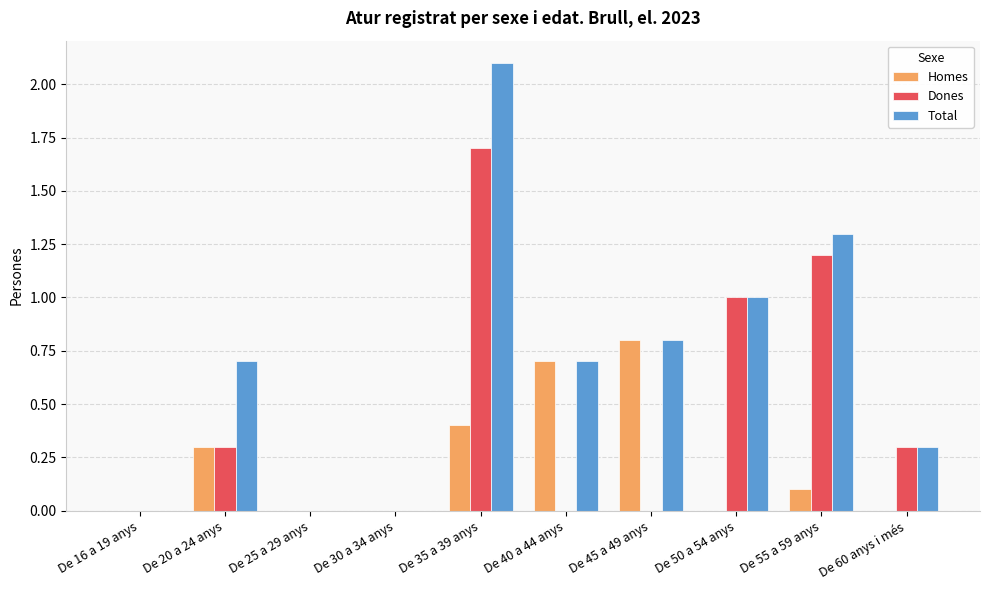

Reading left to right, extract all data points from this chart.

Homes: 0.0	0.3	0.0	0.0	0.4	0.7	0.8	0.0	0.1	0.0
Dones: 0.0	0.3	0.0	0.0	1.7	0.0	0.0	1.0	1.2	0.3
Total: 0.0	0.7	0.0	0.0	2.1	0.7	0.8	1.0	1.3	0.3